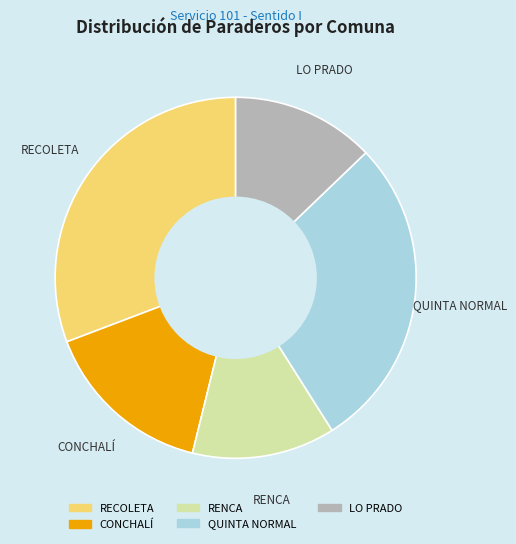

Count the number of slices in the pie.

5